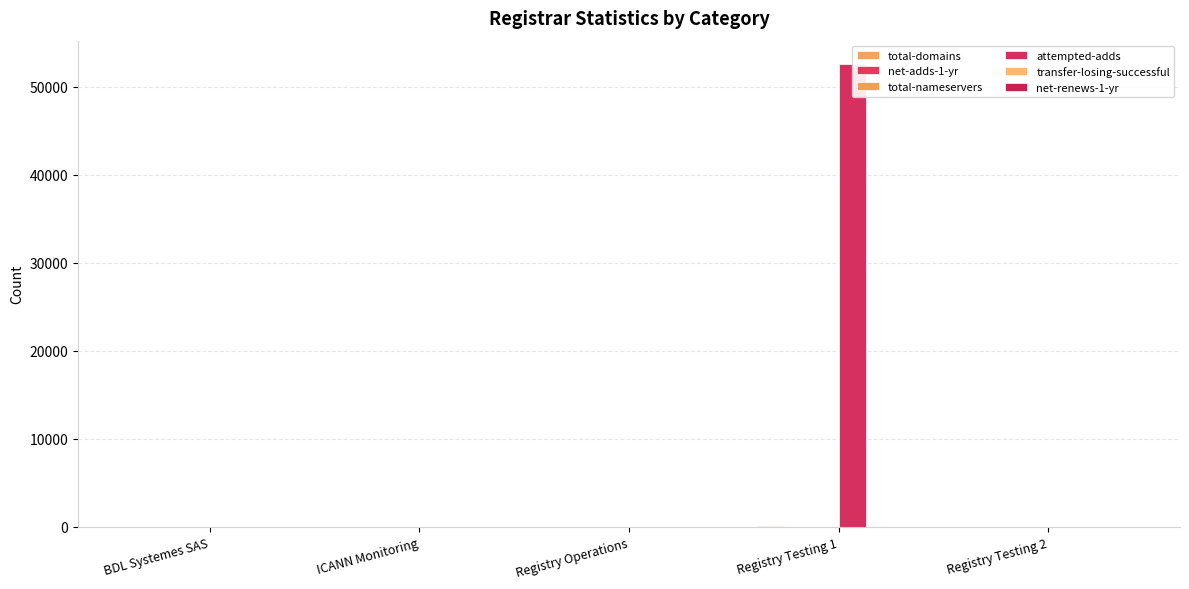

Reading right to left, transcribe all the data shown in this chart.

total-domains: 0	87	23	0	33
net-adds-1-yr: 1	24	0	0	7
total-nameservers: 0	11	18	0	0
attempted-adds: 1	52625	0	0	0
transfer-losing-successful: 2	2	0	0	0
net-renews-1-yr: 0	1	0	0	0